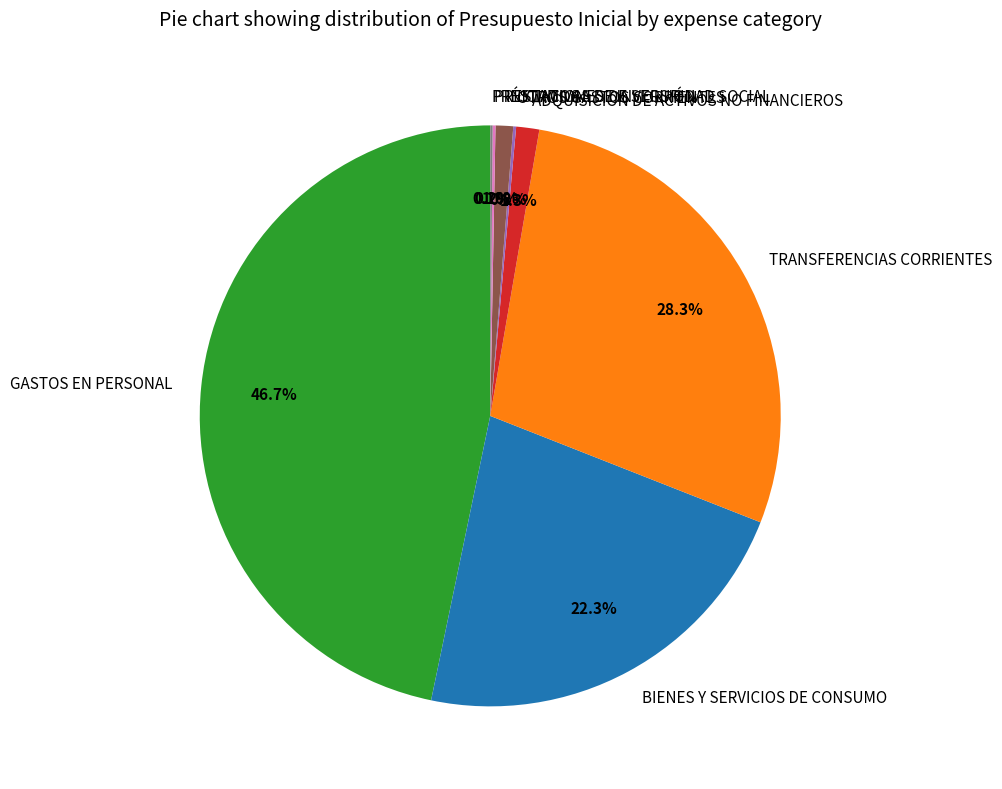

Does any single category account for the majority?

No